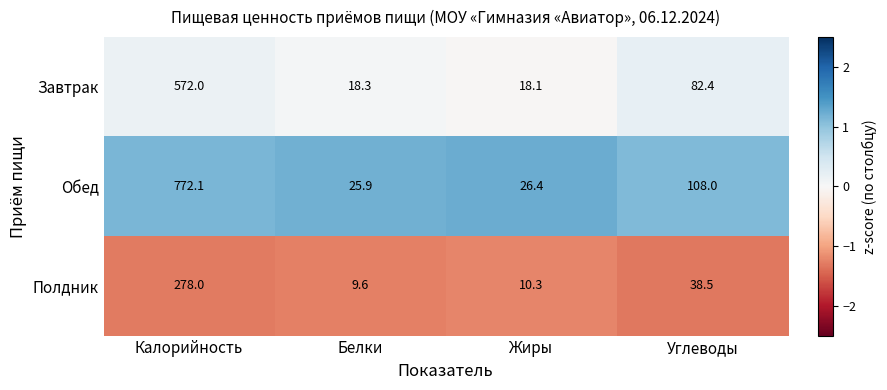

Which label corresponds to the largest value in the chart?

Калорийность